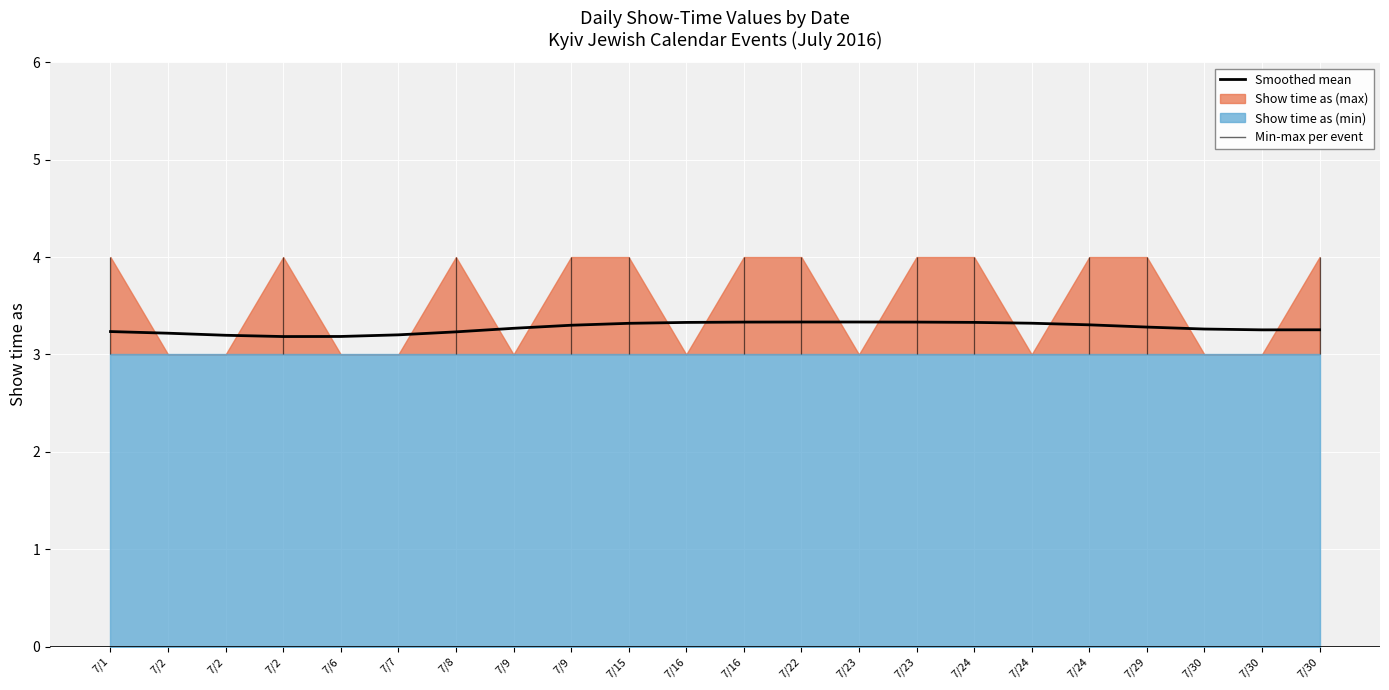

What is the value of the 15th point from the left?

3.3